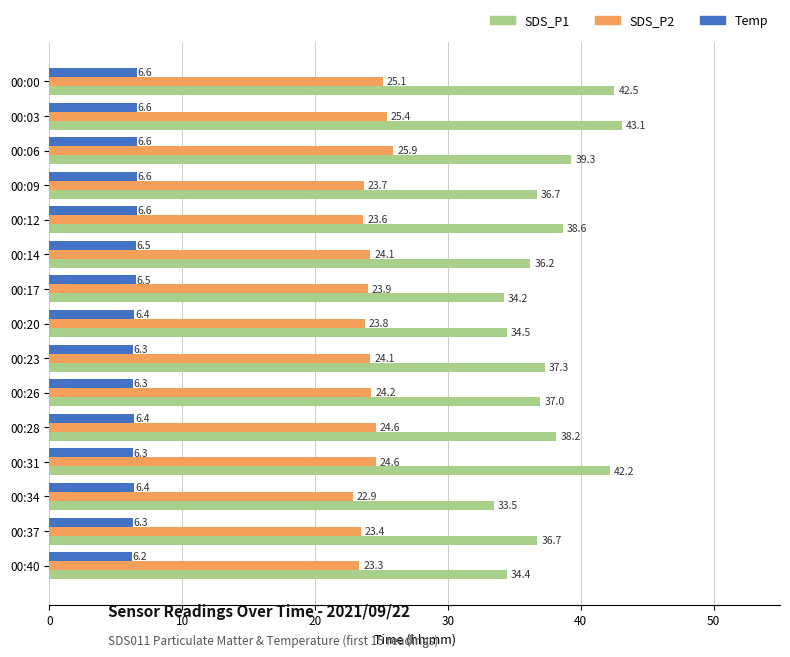

Which series has the largest total across all categories?

SDS_P1